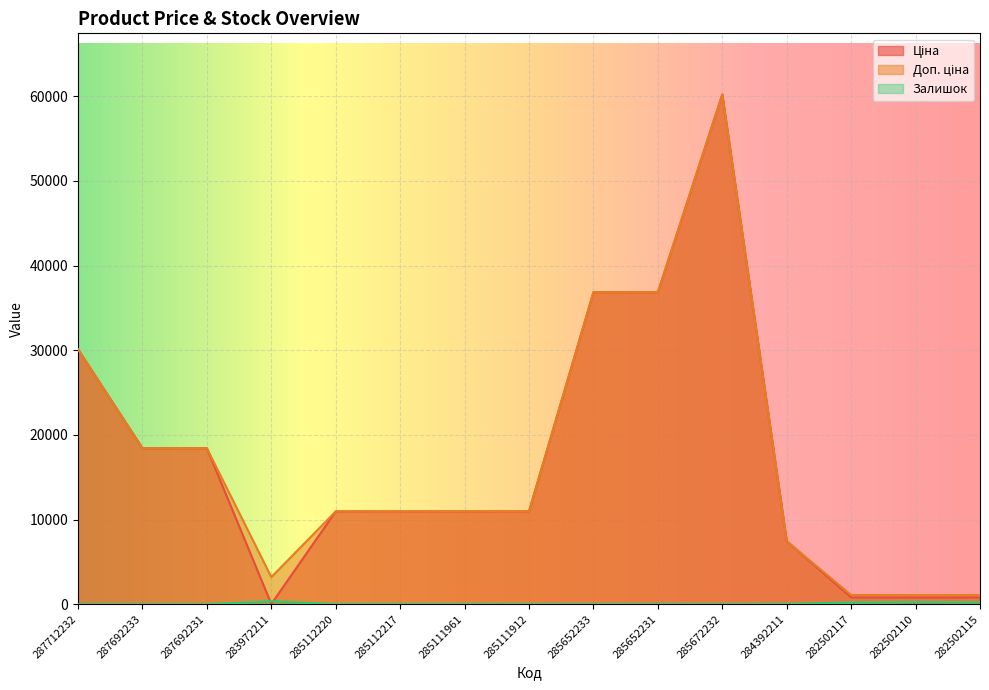

What is the highest value of the Доп. ціна series?

60205.6